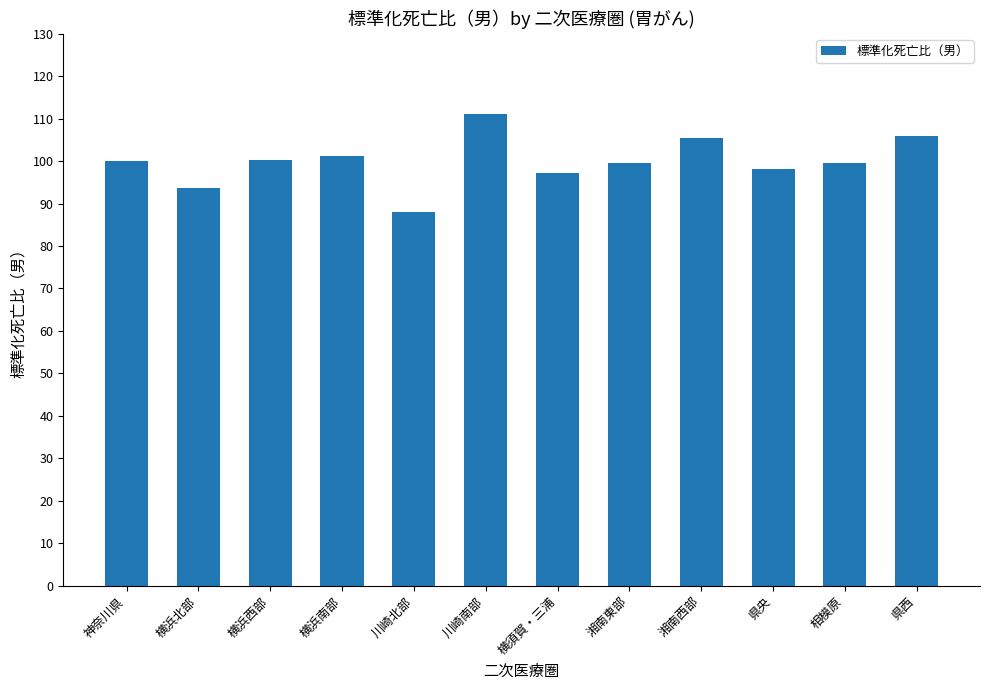

What is the label of the 6th bar from the left?

川崎南部